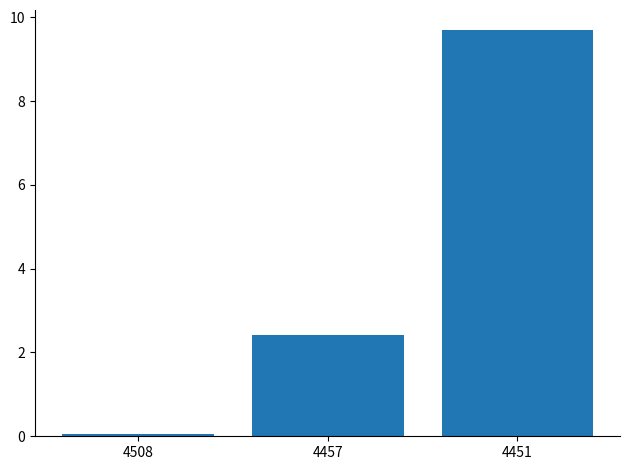

How many distinct data groups are displayed?

1